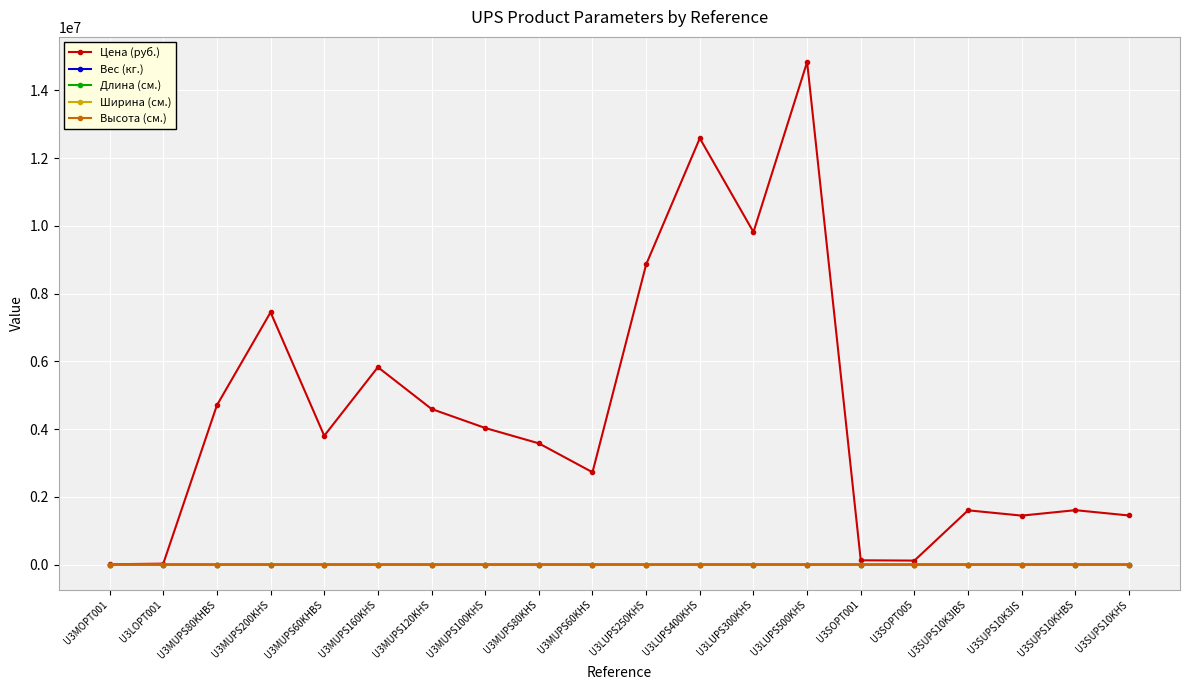

What is the difference between the Высота (см.) values at U3LOPT001 and U3MUPS80KHBS?

205.0